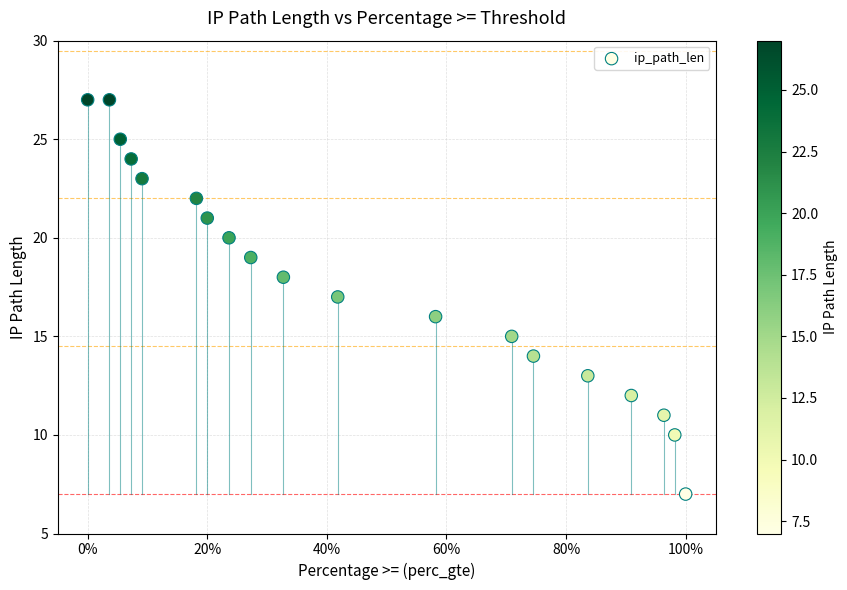

What is the range of Y values (max minus min)?

20